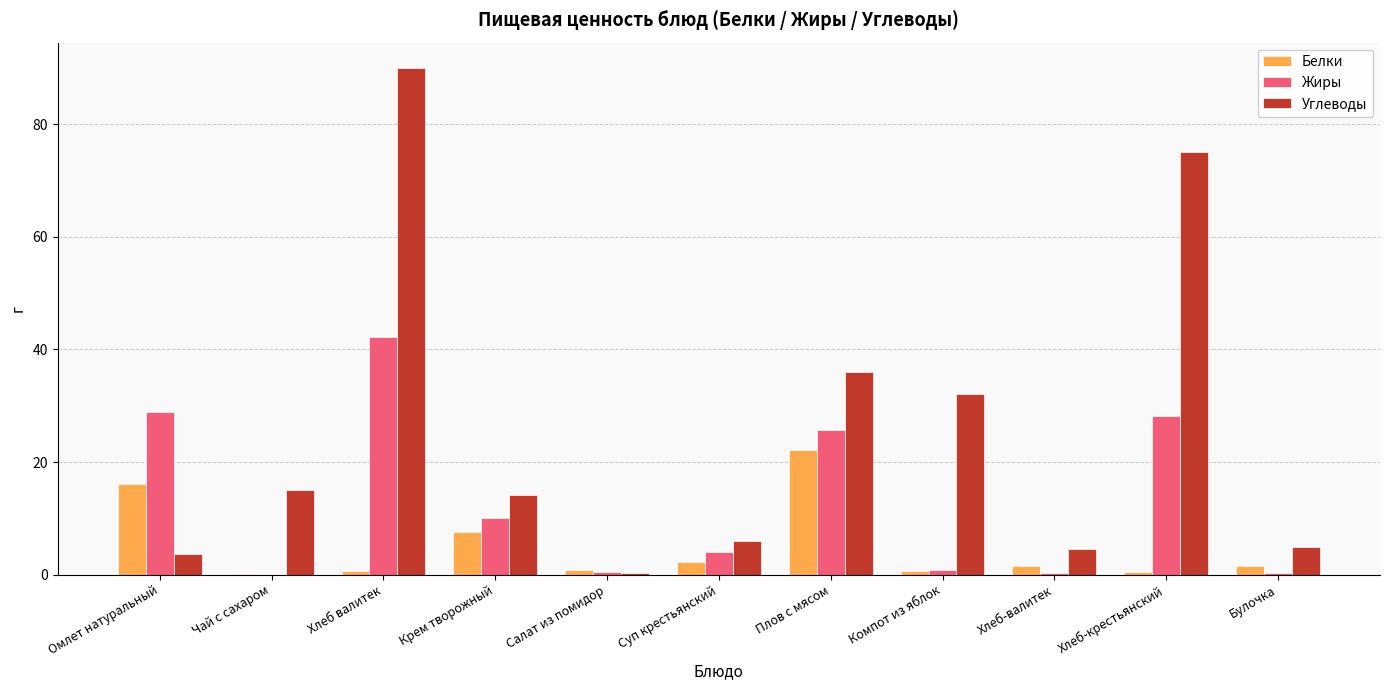

Does the chart contain stacked bars?

No